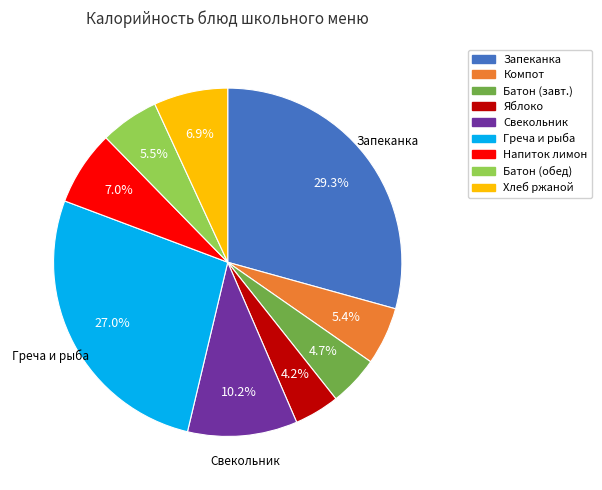

Is there a majority slice in this chart?

No